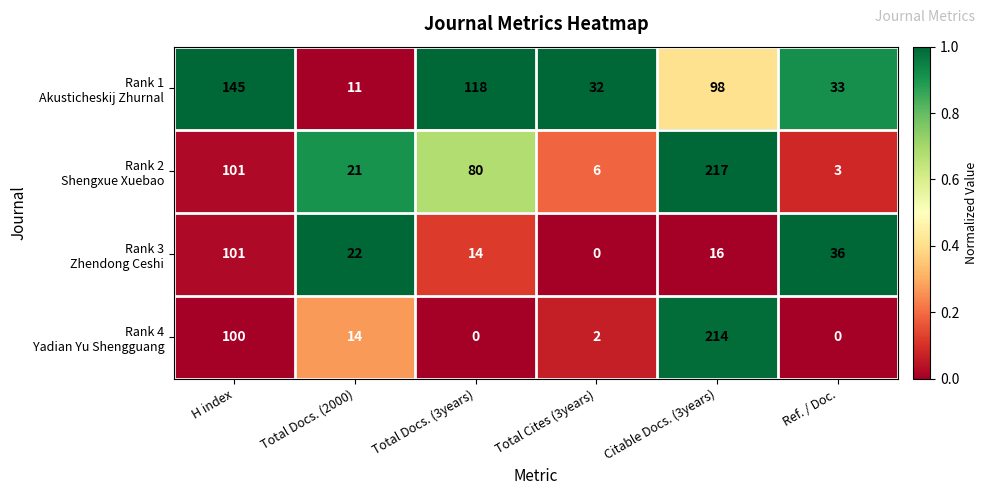

What is the difference between the highest and lowest values at Total Docs. (3years)?

118